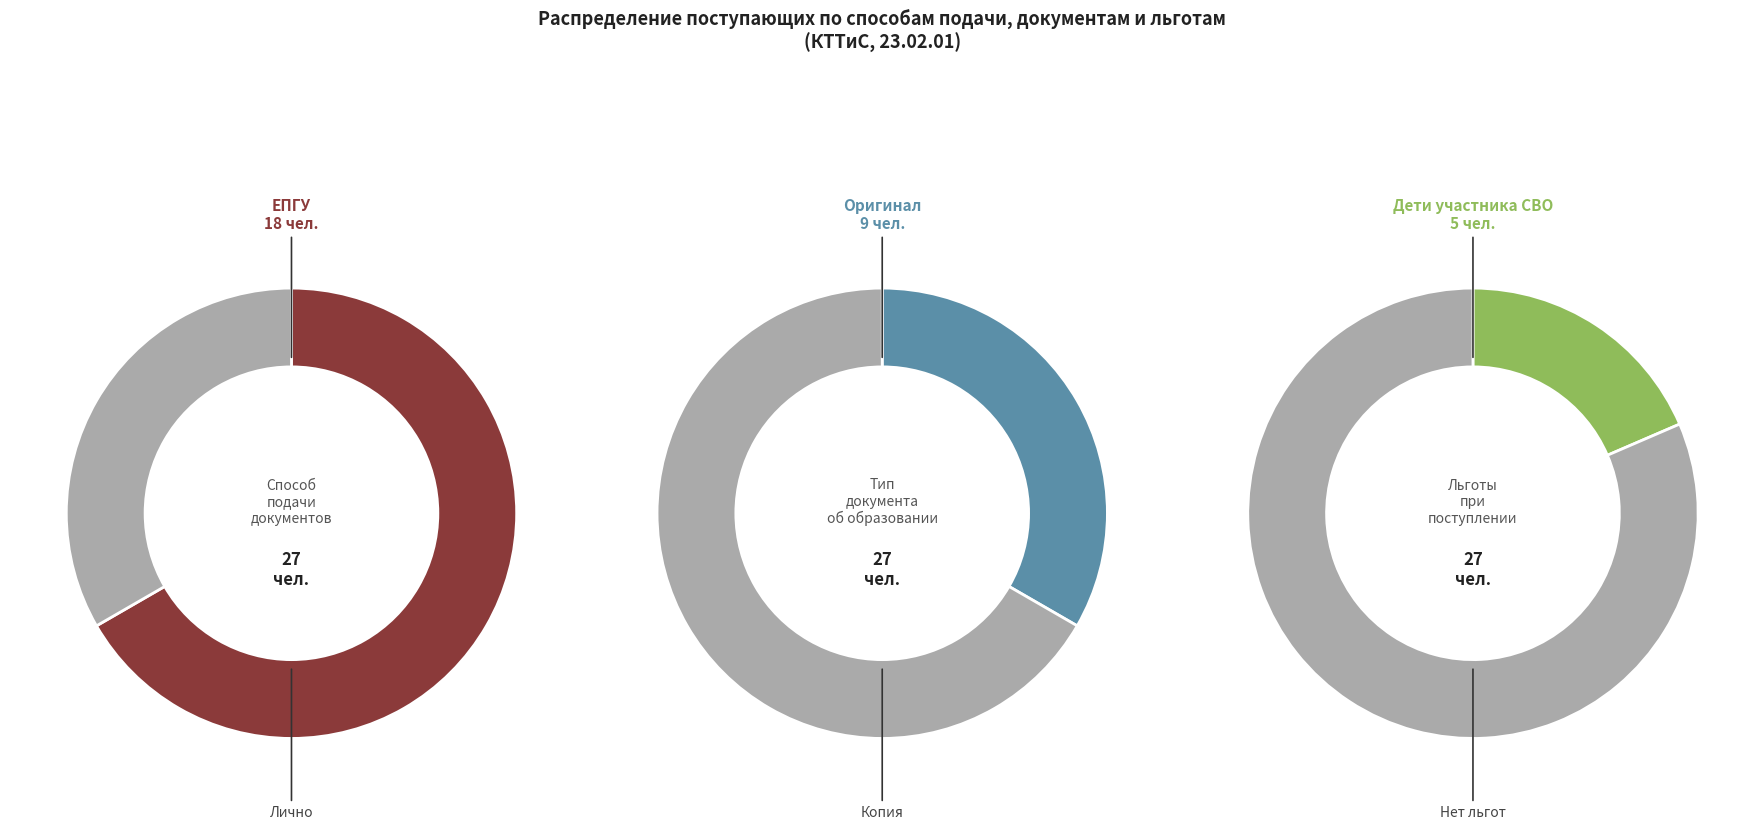

How many segments does this pie chart have?

2